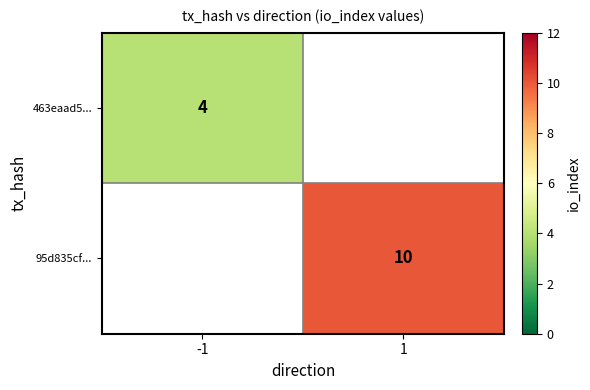

What is the greatest value displayed?

10.0